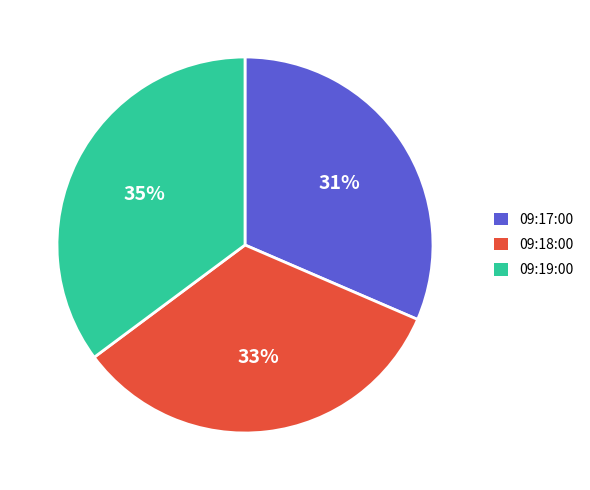

What percentage is the 09:19:00 slice, to the nearest percent?

35%